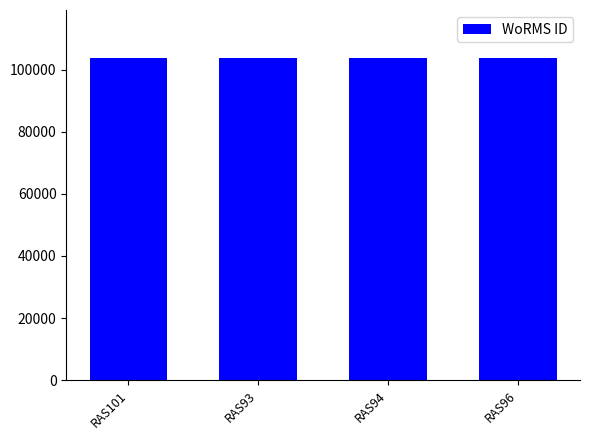

What is the difference between the maximum and second lowest values?

14